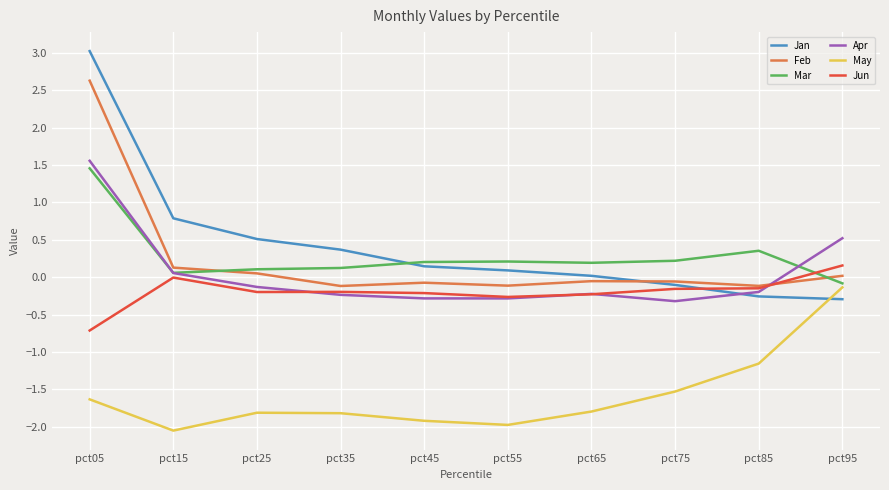

What is the maximum value shown in the chart?

3.0